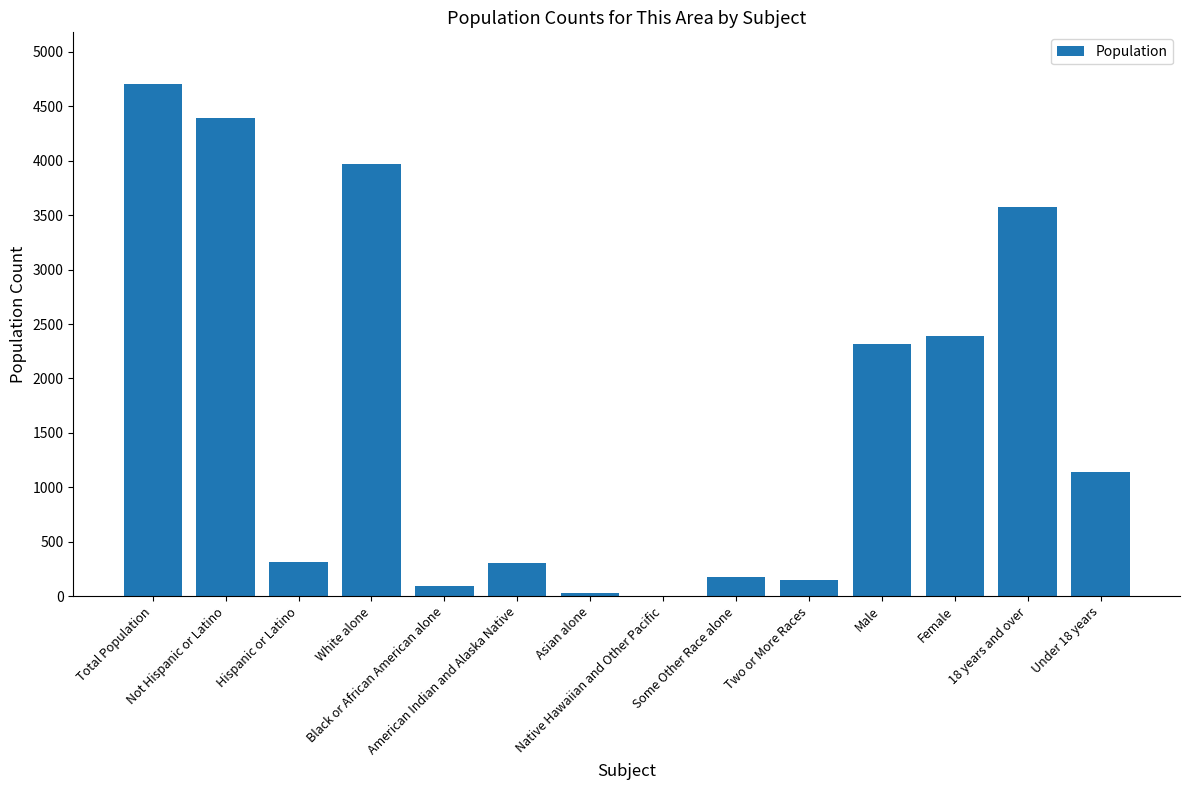

What is the greatest value displayed?

4709